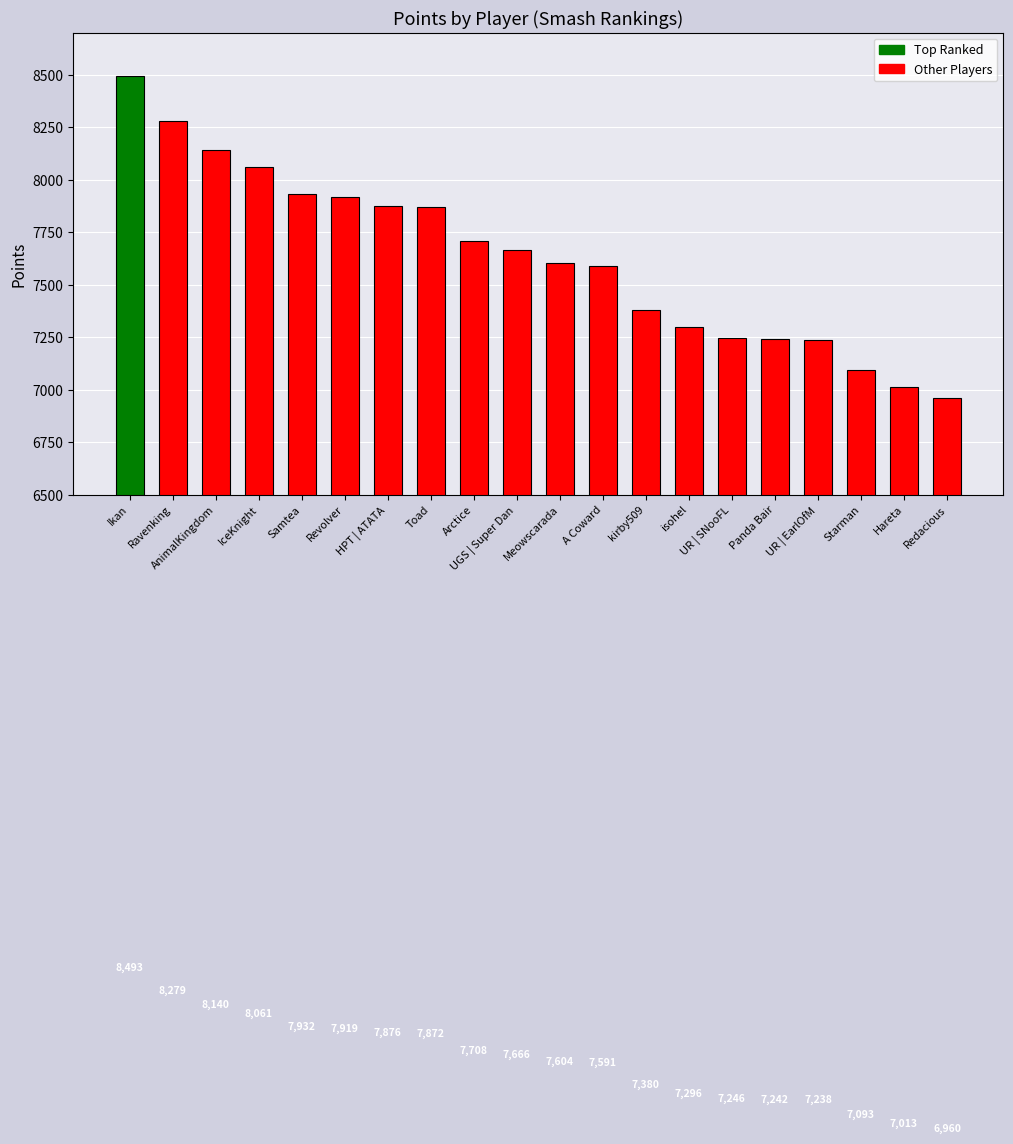

Is it true that the value at A Coward is 2366?

False